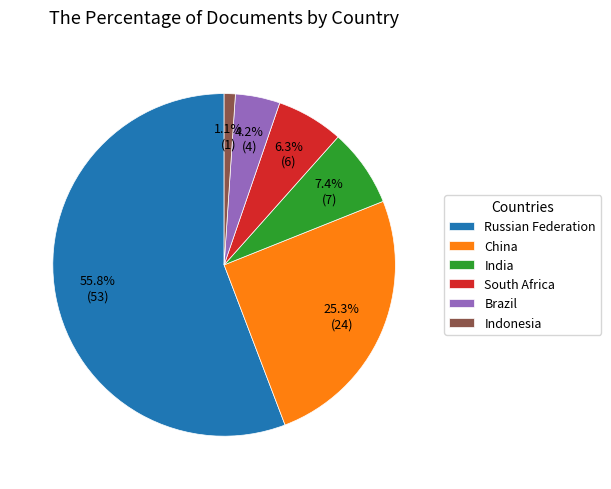

Which slice is the smallest?

Indonesia